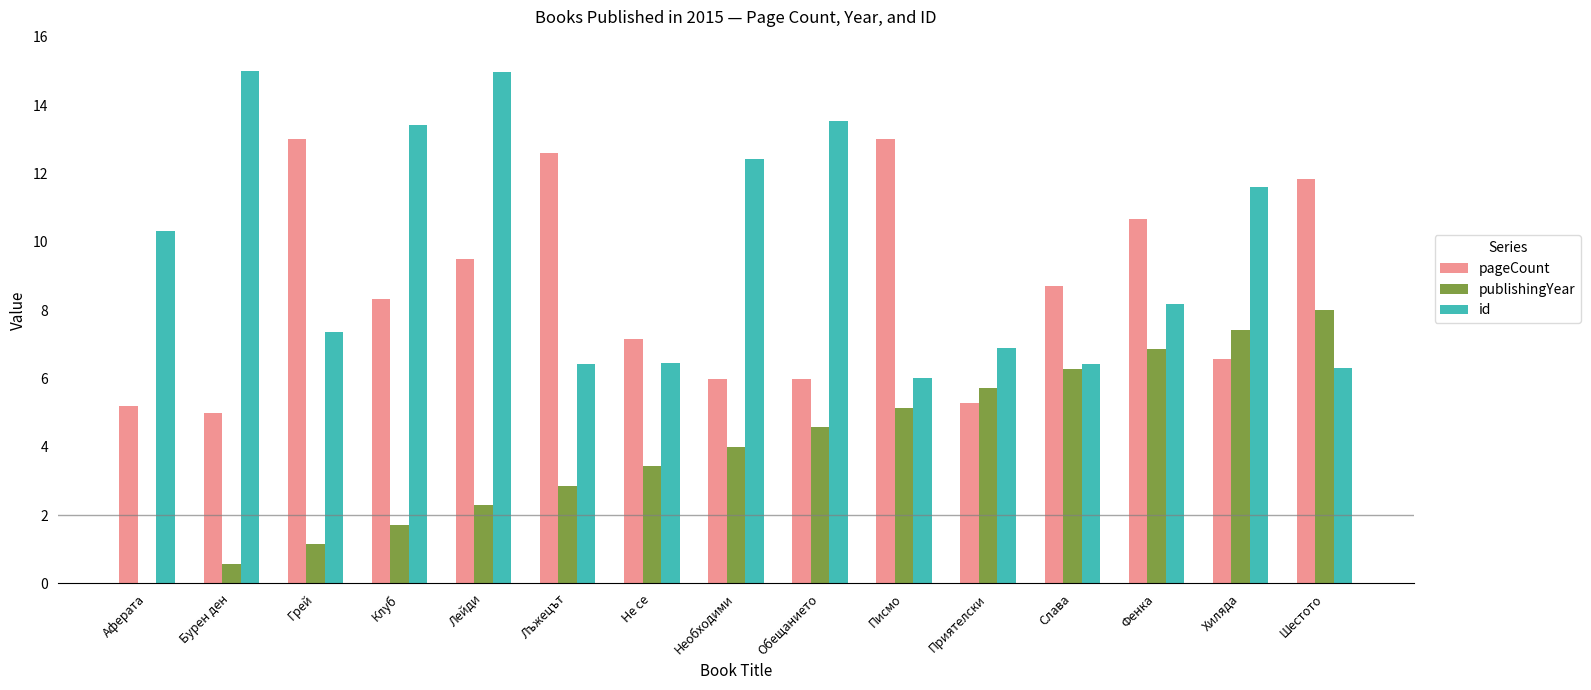

Between Аферата and Необходими, which series saw the biggest shift?

publishingYear